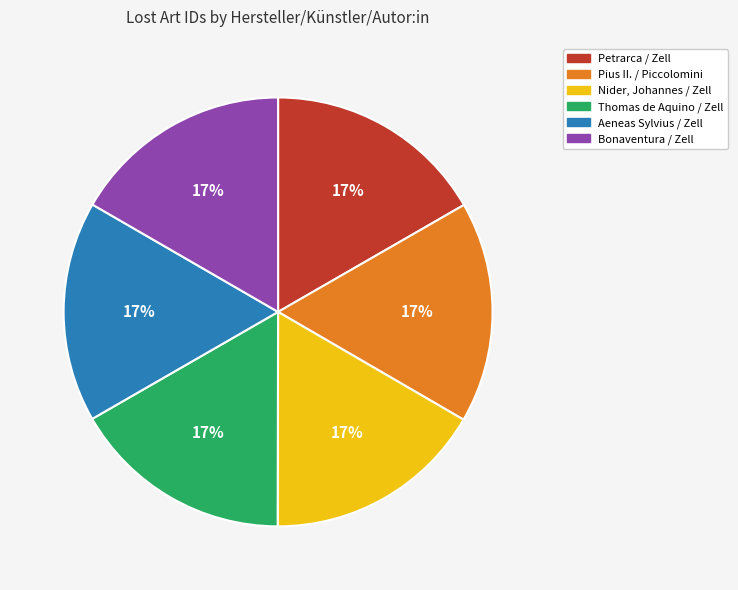

How many segments does this pie chart have?

6